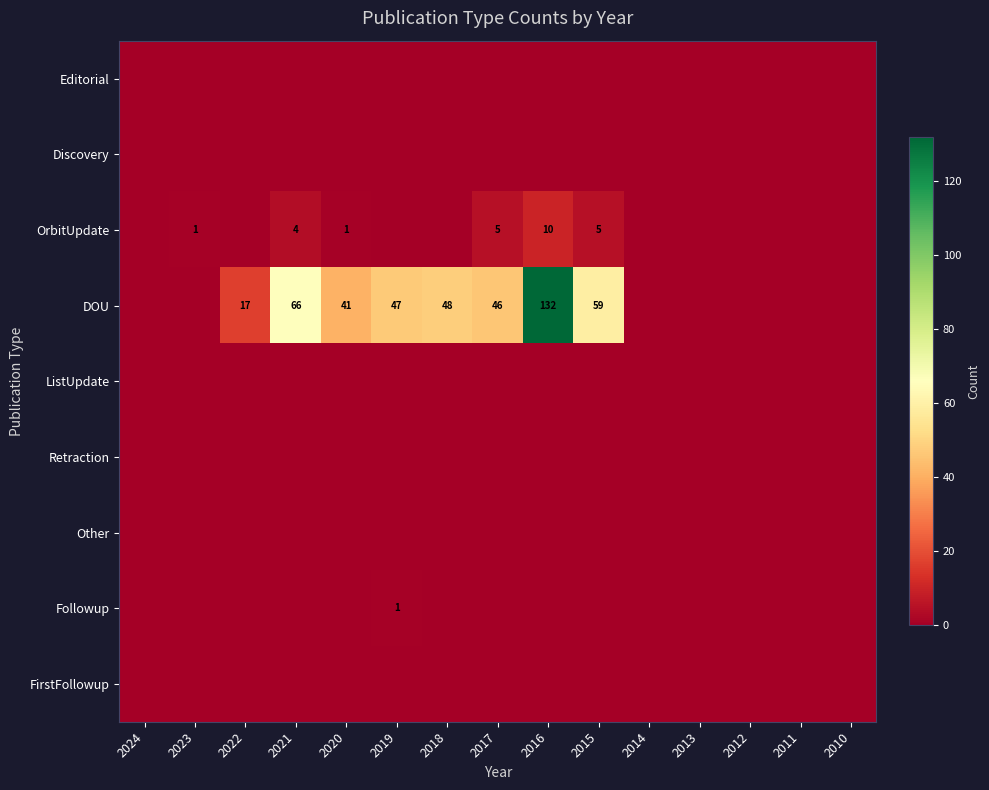

The value of DOU at 2016 is 132. True or false?

True